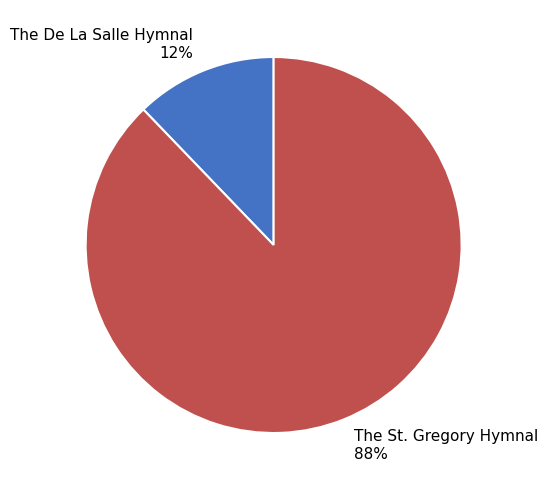

True or false: The De La Salle Hymnal accounts for 5% of the total.

False